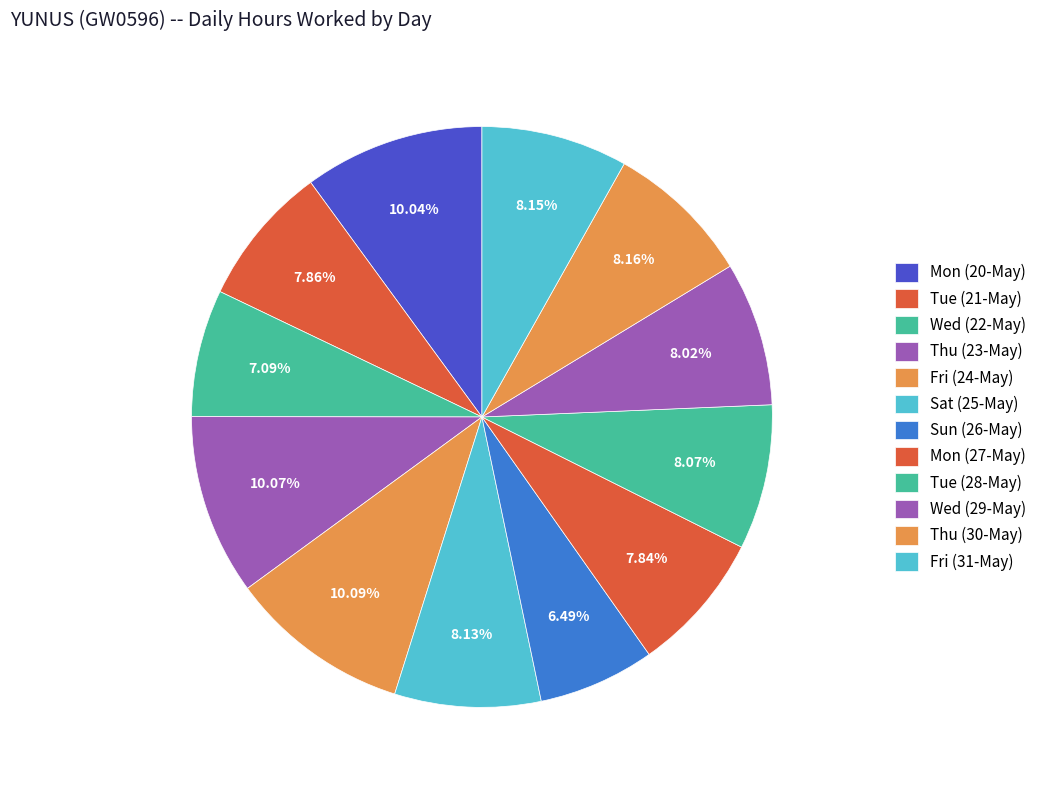

What is the total percentage of Sat (25-May) and Fri (24-May)?

18.2%